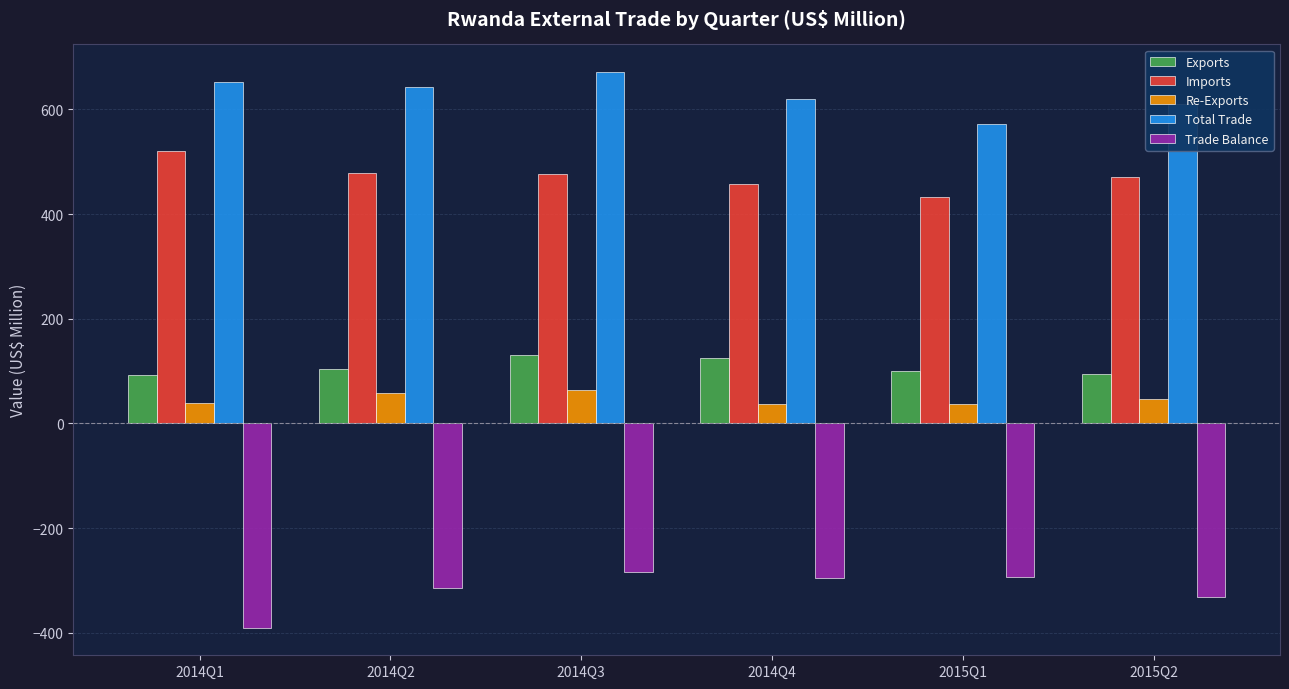

Read the Total Trade value at 2014Q2.

641.9